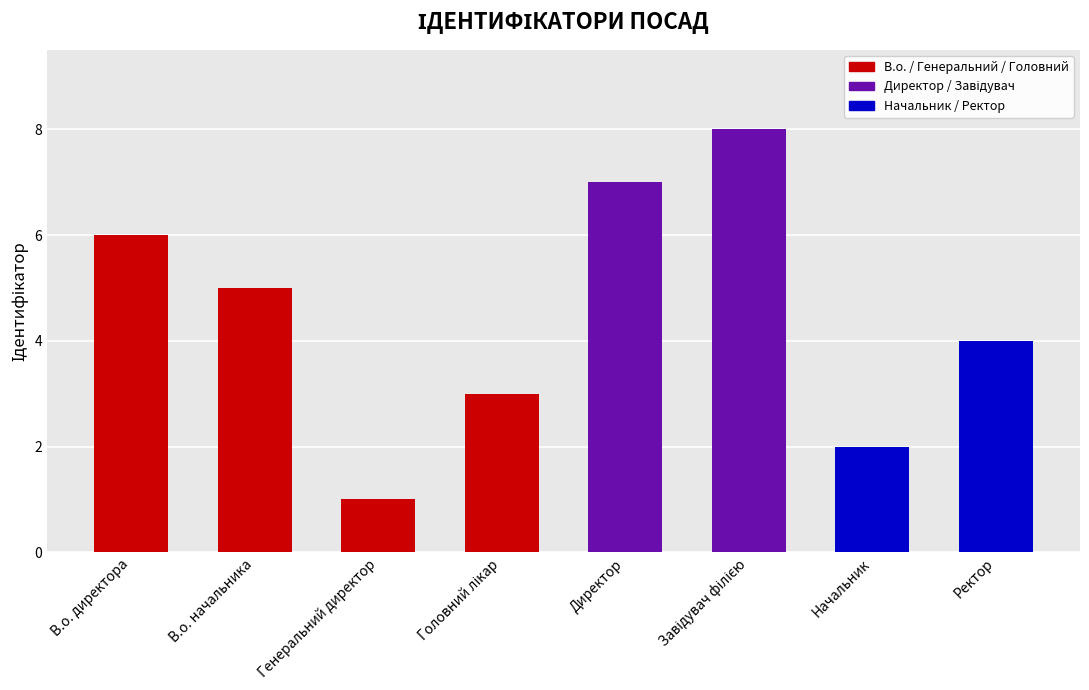

Between В.о. начальника and В.о. директора, which is larger?

В.о. директора